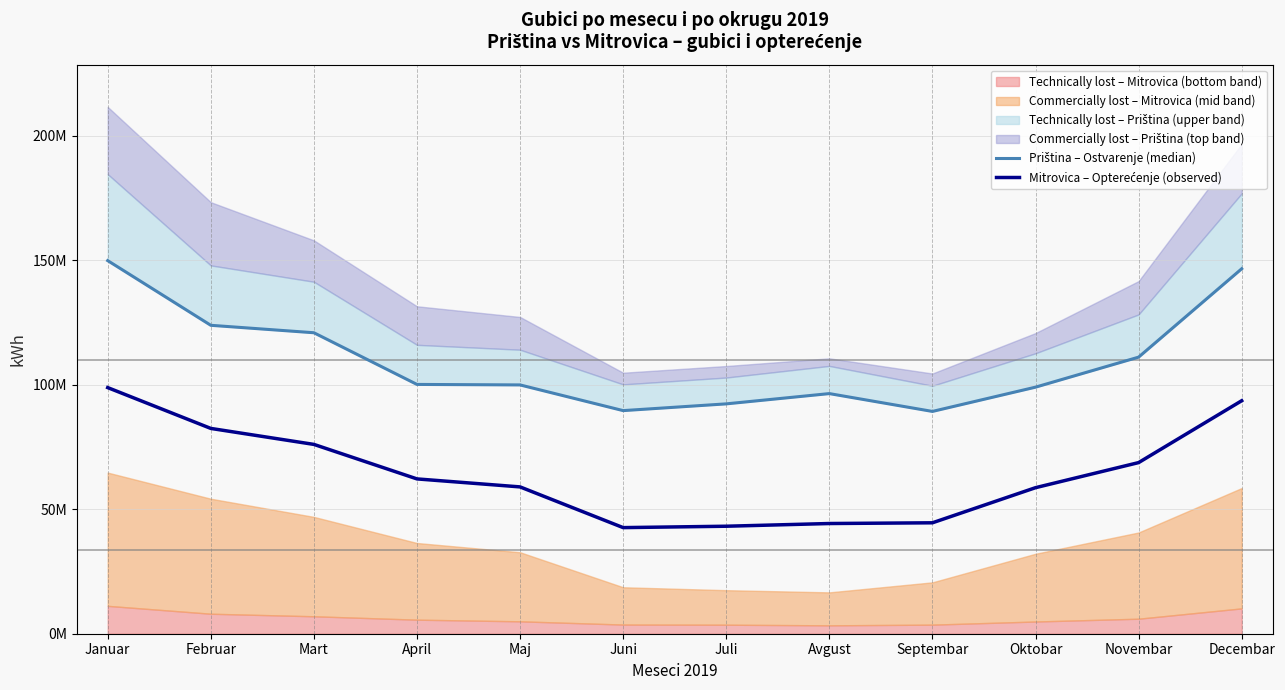

Reading left to right, what are all the values shown in this chart?

Priština – Ostvarenje (median): Januar=149856850.0	Februar=123876960.0	Mart=120888988.0	April=100129087.0	Maj=99931460.0	Juni=89613351.0	Juli=92323529.0	Avgust=96447529.0	Septembar=89286277.0	Oktobar=99033131.0	Novembar=111090039.0	Decembar=146582116.0
Mitrovica – Opterećenje (observed): Januar=98855178.0	Februar=82458843.2	Mart=76041960.0	April=62180485.0	Maj=58970556.0	Juni=42617971.0	Juli=43174542.0	Avgust=44263660.0	Septembar=44553814.0	Oktobar=58657350.0	Novembar=68732410.0	Decembar=93581291.0